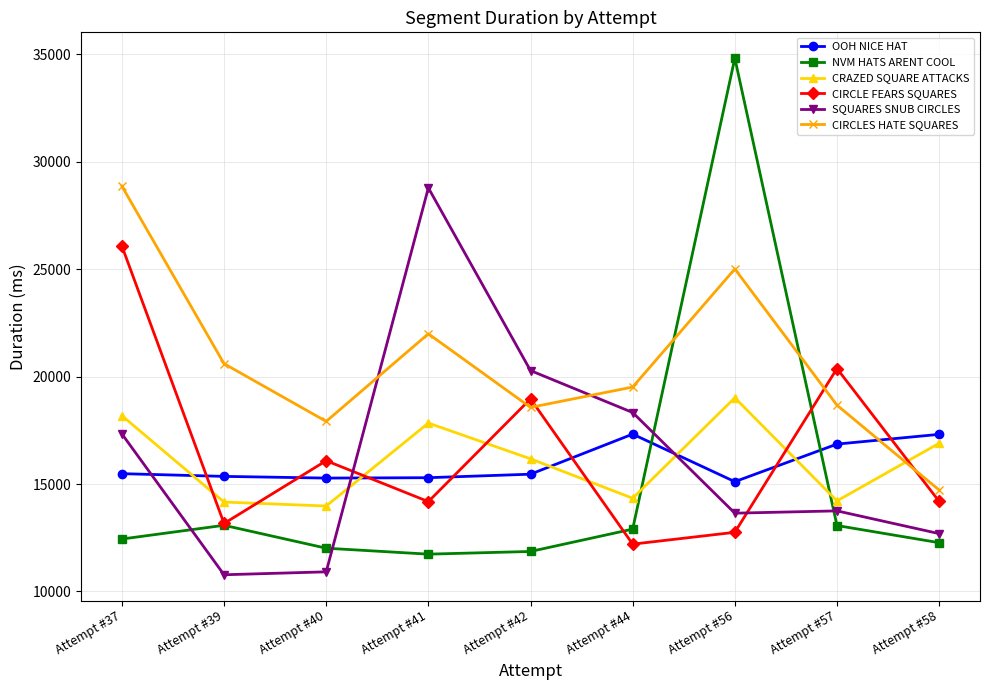

How many lines are shown in the chart?

6